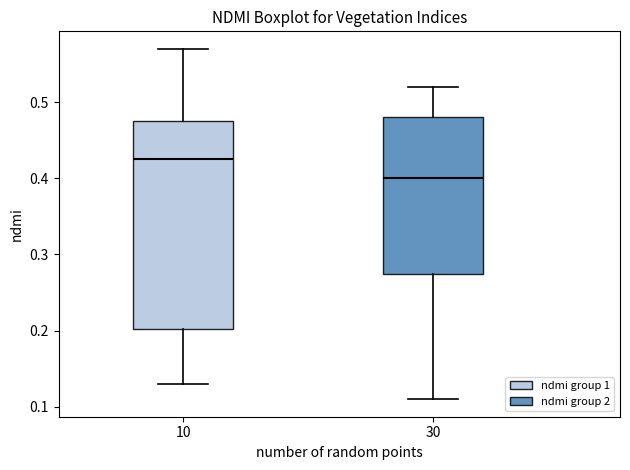

Comparing the boxes themselves (not the whiskers), which one is the tallest?

10